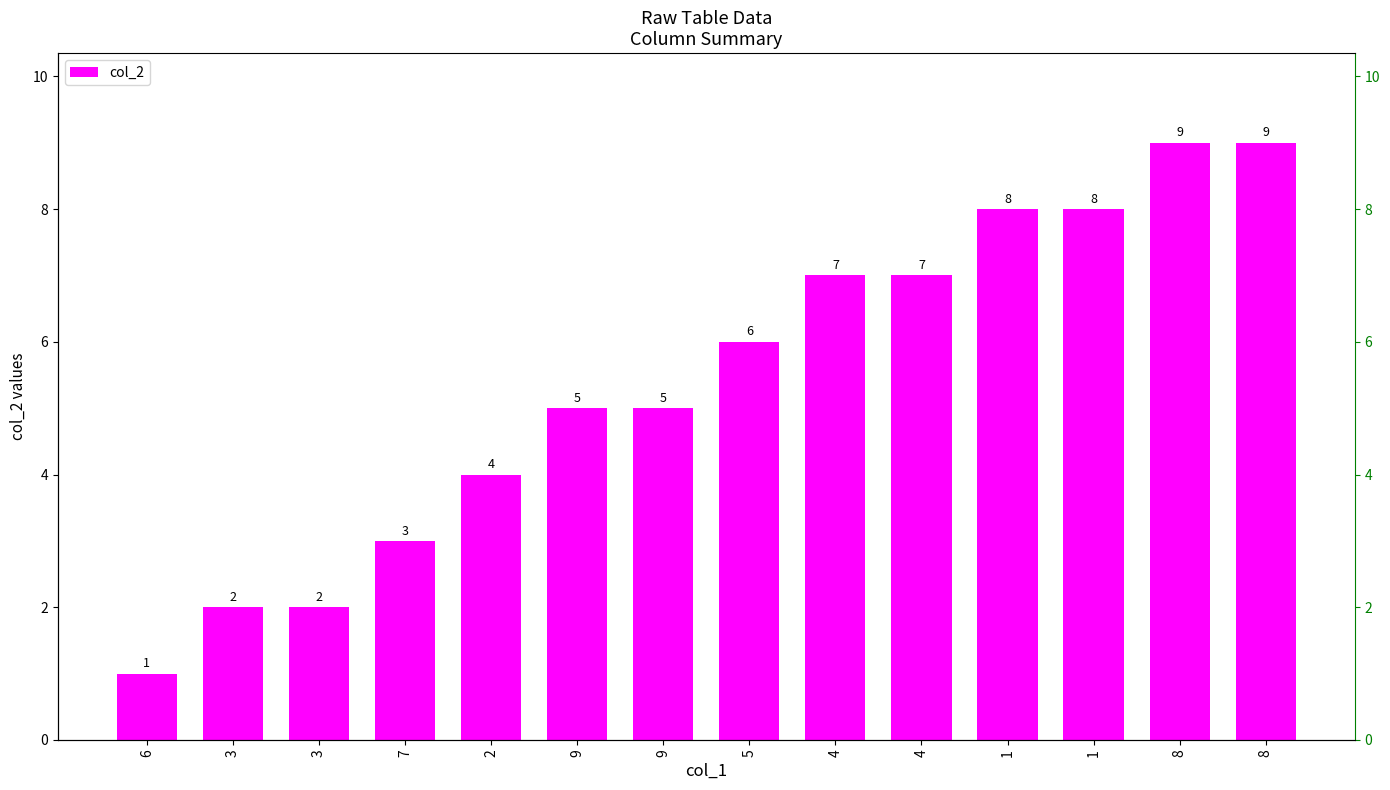

What is the average value?

5